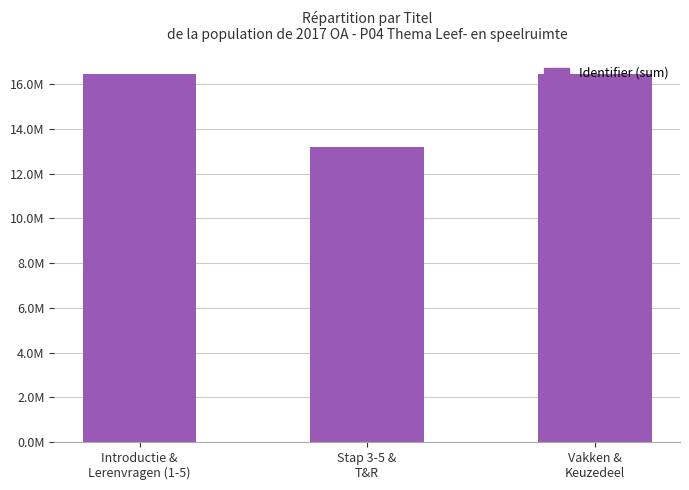

True or false: the data shows 16464939 at Introductie &
Lerenvragen (1-5).

True